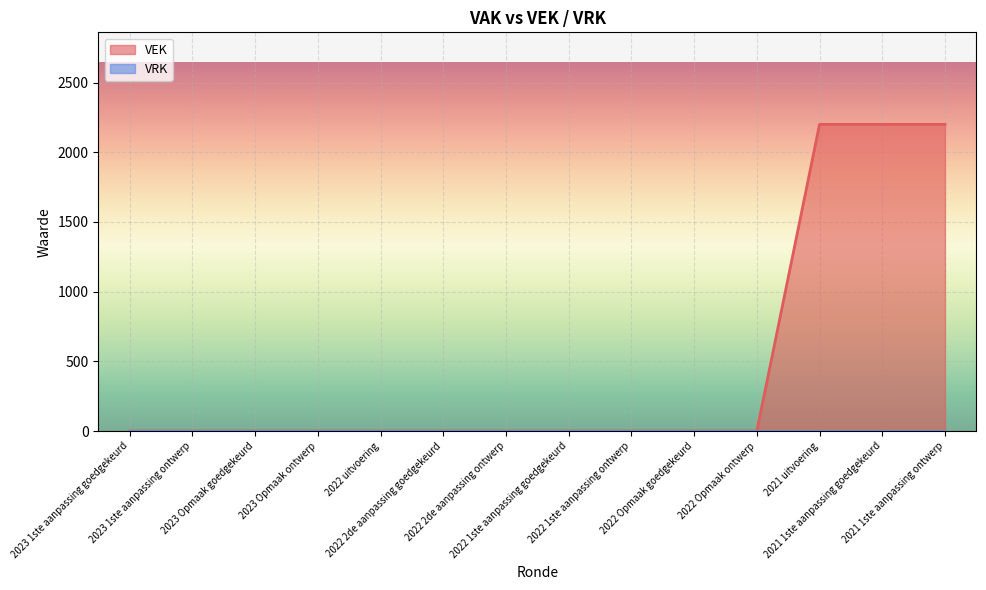

How many lines are shown in the chart?

2